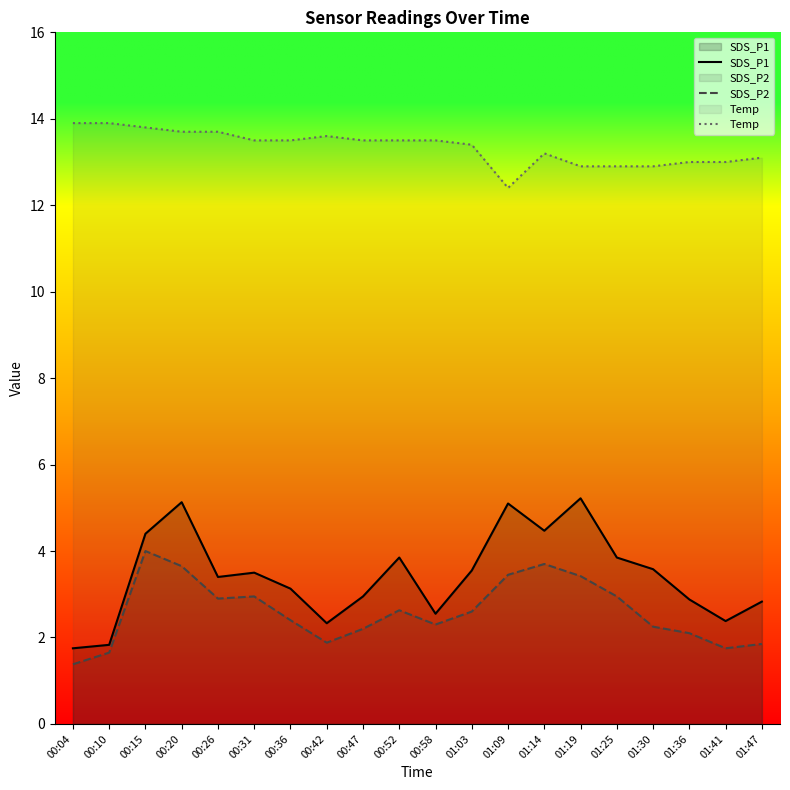

What is the difference between the maximum and second lowest values in the SDS_P1 series?

3.4